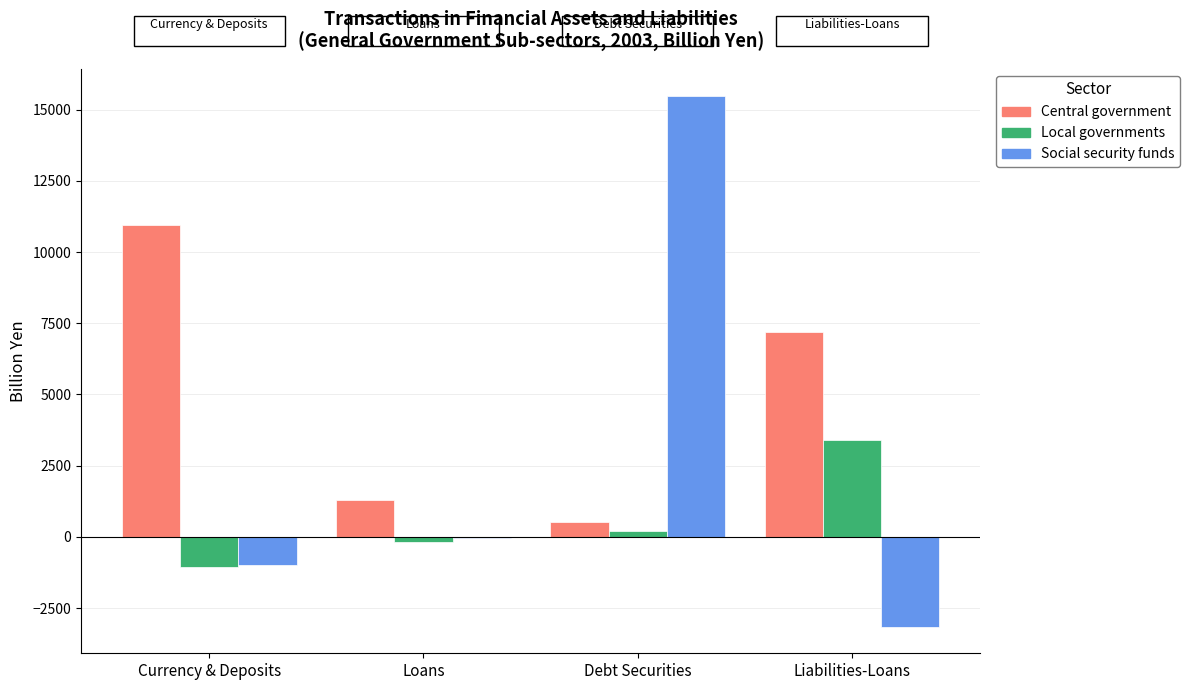

Where does the Social security funds series first go above -48?

Debt Securities